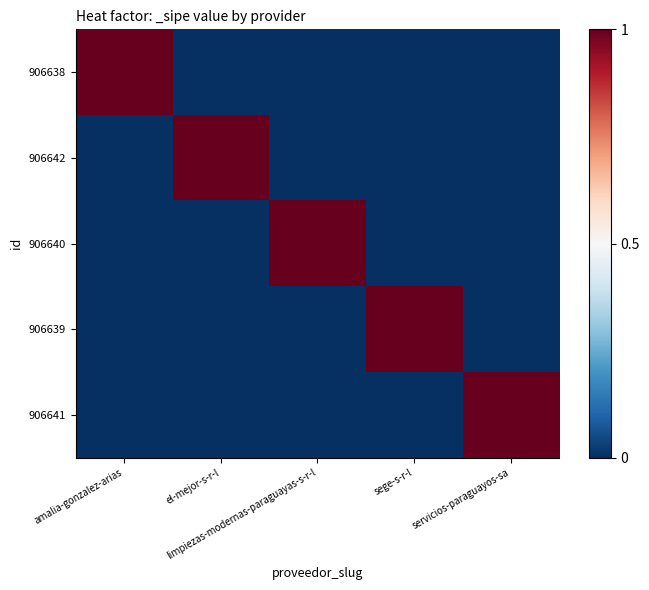

Between amalia-gonzalez-arias and el-mejor-s-r-l, which series saw the biggest shift?

906638